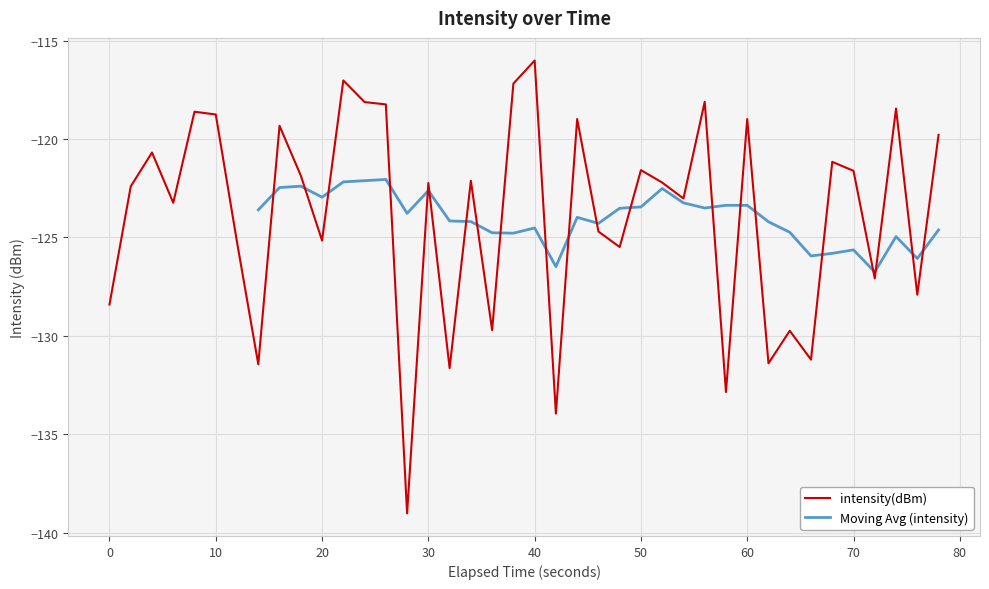

Reading left to right, list all the values displayed in this chart.

-128.4	-122.4	-120.7	-123.2	-118.6	-118.7	-125.2	-131.4	-119.3	-121.9	-125.2	-117.0	-118.1	-118.2	-139.0	-122.2	-131.6	-122.1	-129.7	-117.2	-116.0	-134.0	-119.0	-124.7	-125.5	-121.6	-122.2	-123.0	-118.1	-132.9	-119.0	-131.4	-129.7	-131.2	-121.2	-121.6	-127.1	-118.4	-127.9	-119.8